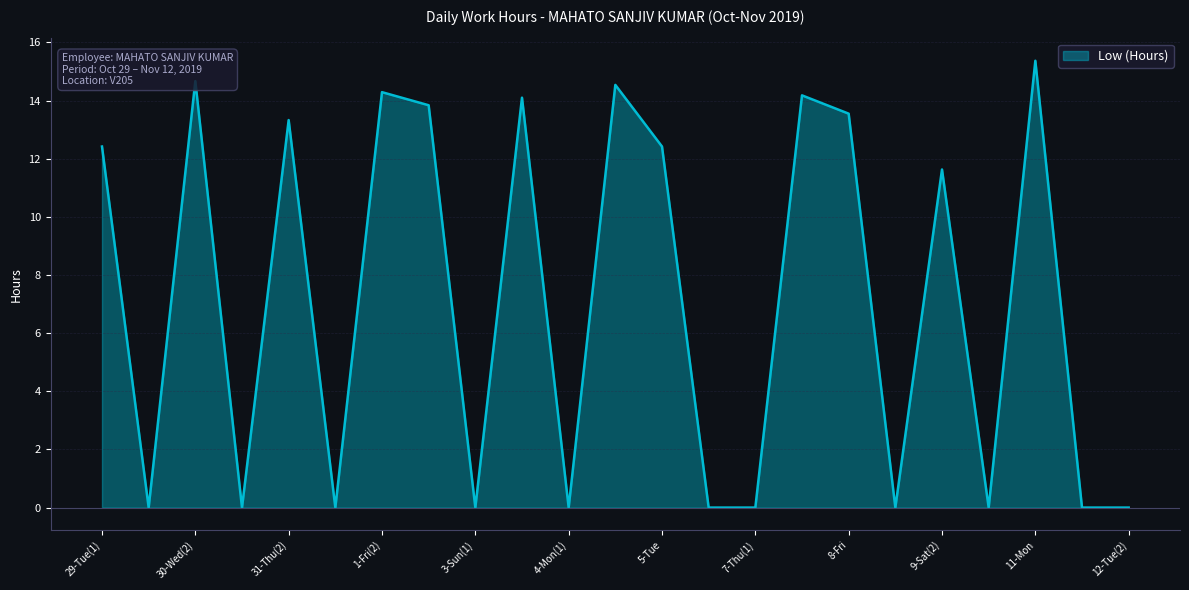

What is the greatest value displayed?

15.4